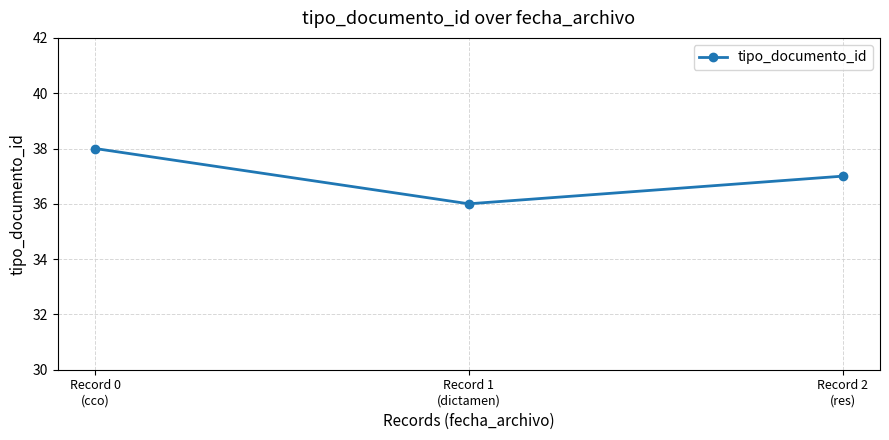

Is it true that the value at Record 2
(res) is 24?

False